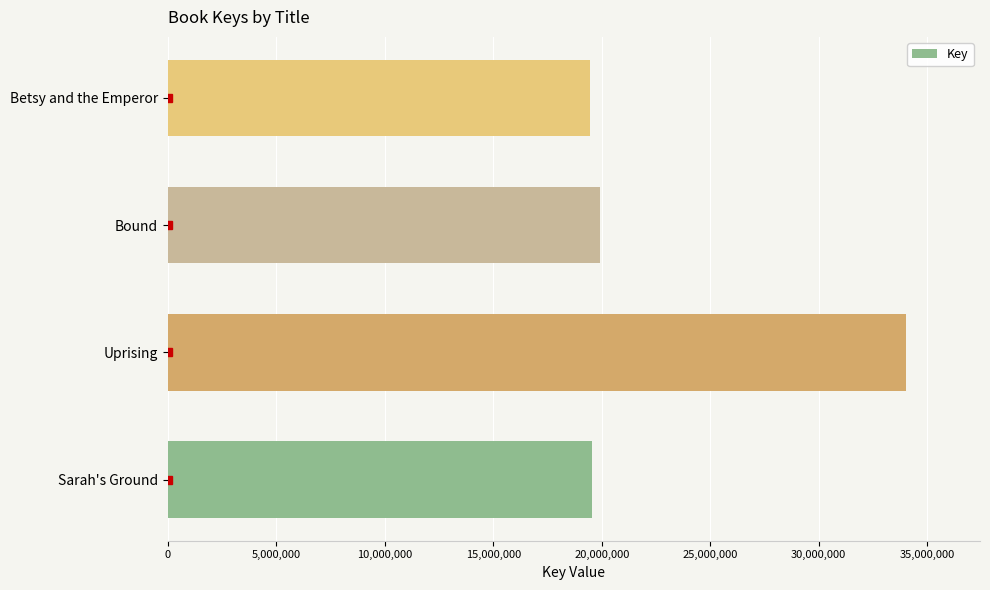

What is the difference between the maximum and minimum values?

14588728